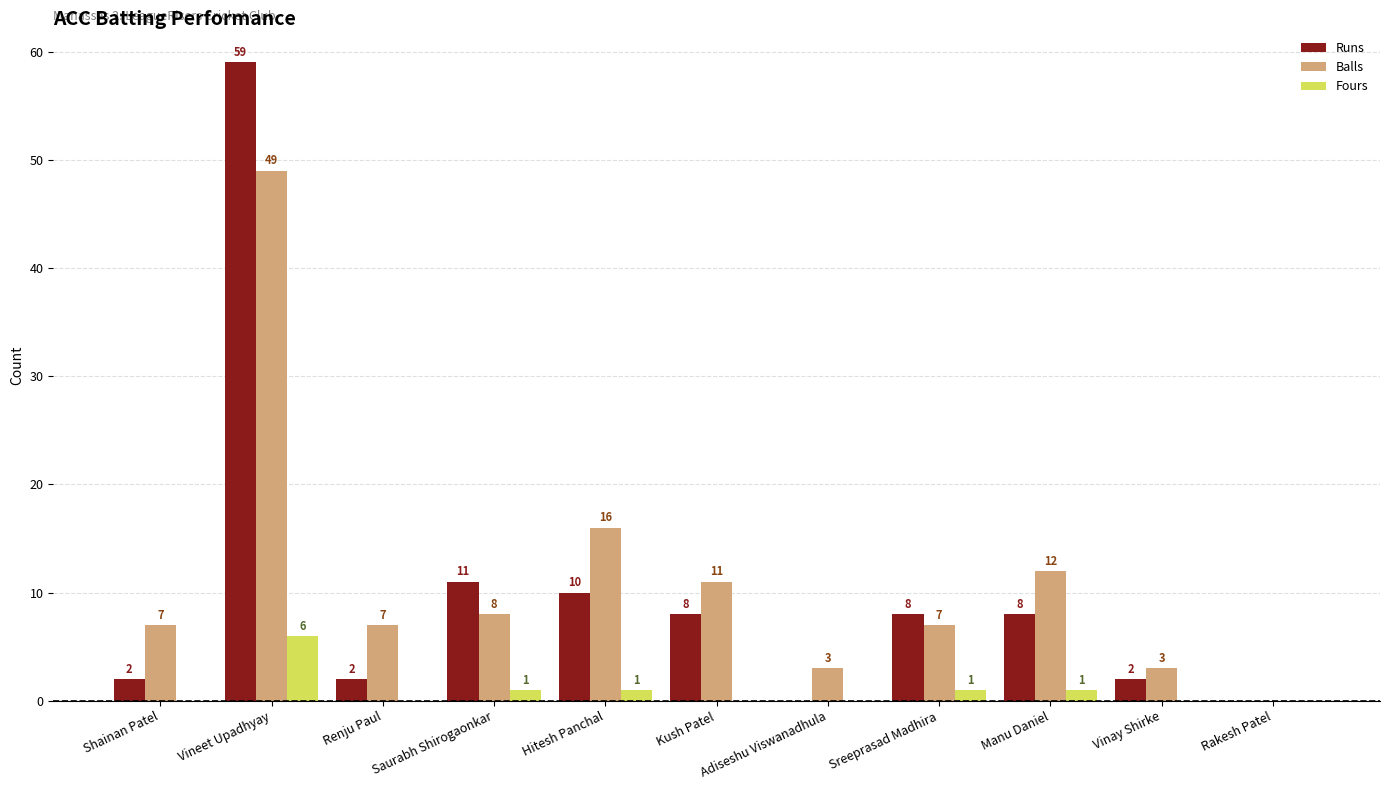

Which series has the largest total across all categories?

Balls